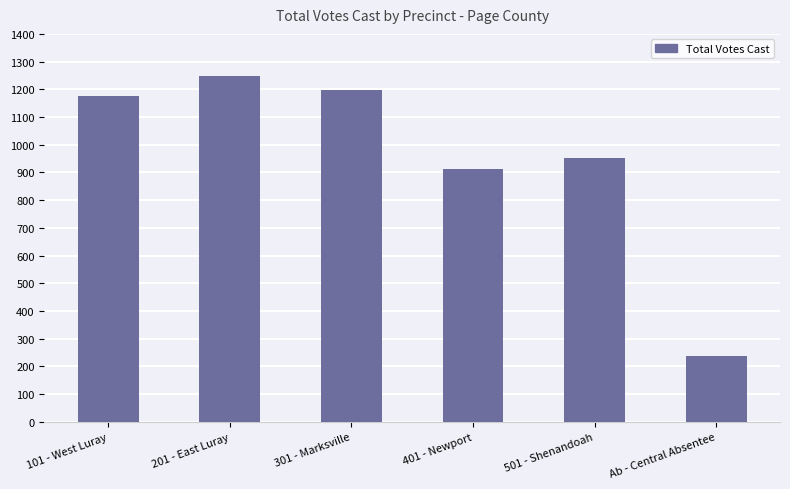

How many values are below 1175?

3